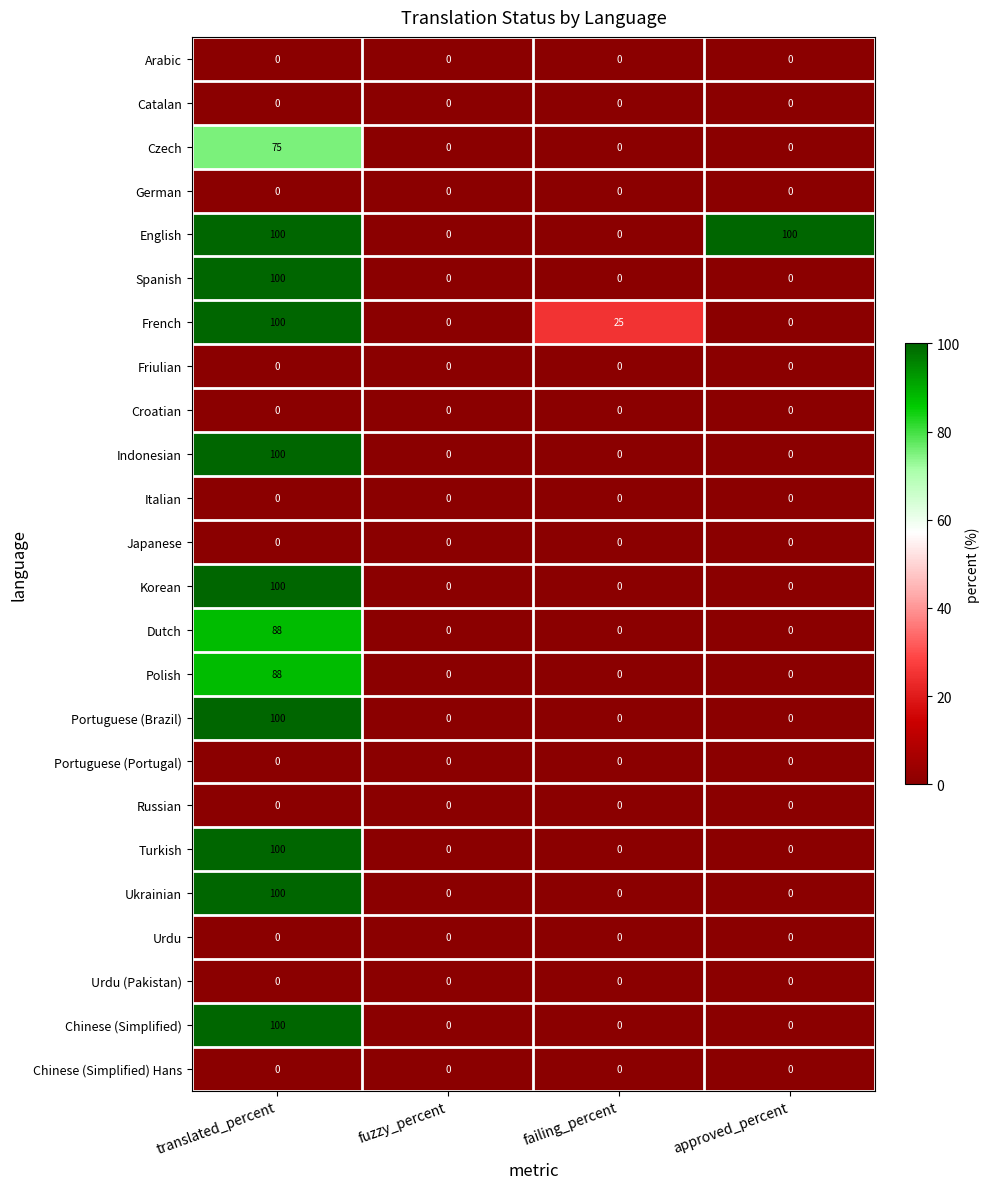

What is the spread (max minus min) of values at translated_percent?

100